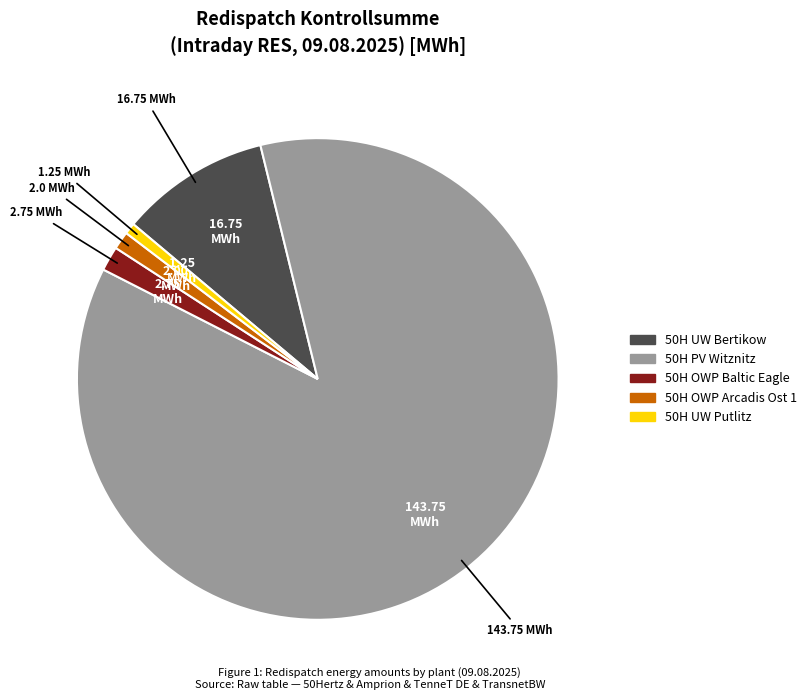

Is it true that 50H PV Witznitz is 74% of the pie?

False